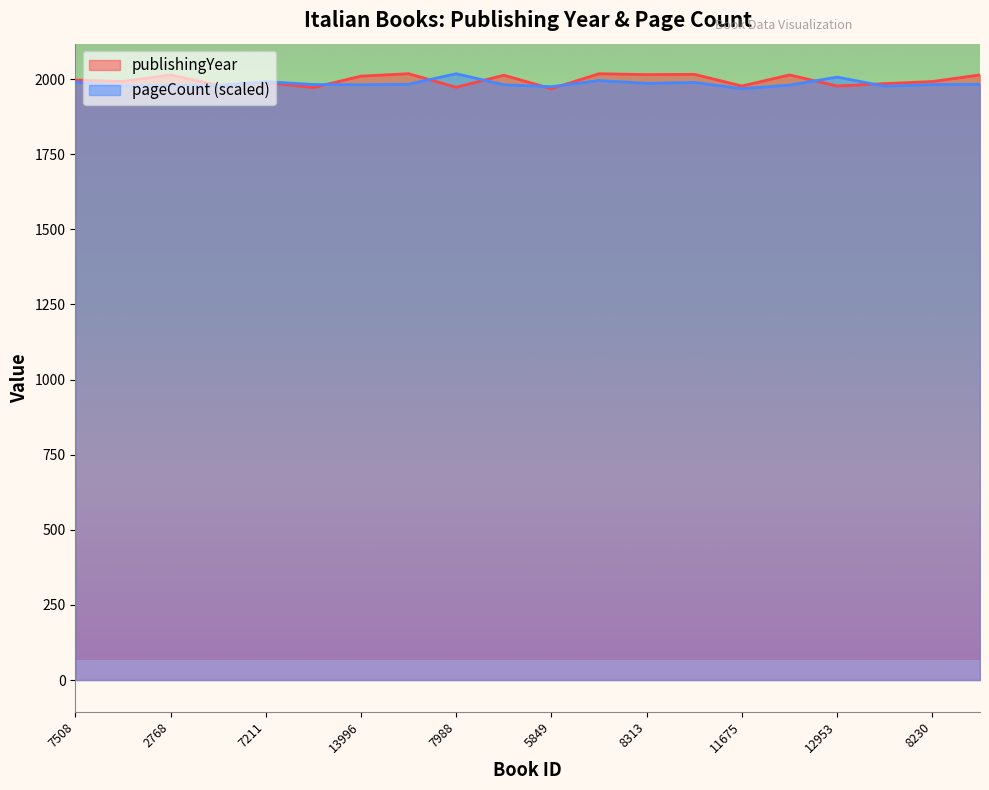

In pageCount, how many points are lower than both neighbors (excluding endpoints)?

7